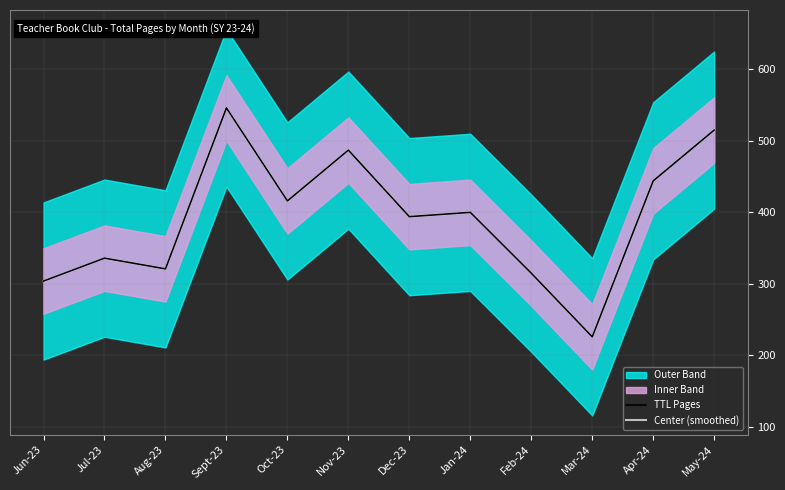

True or false: TTL Pages and Center (smoothed) cross at least once.

False